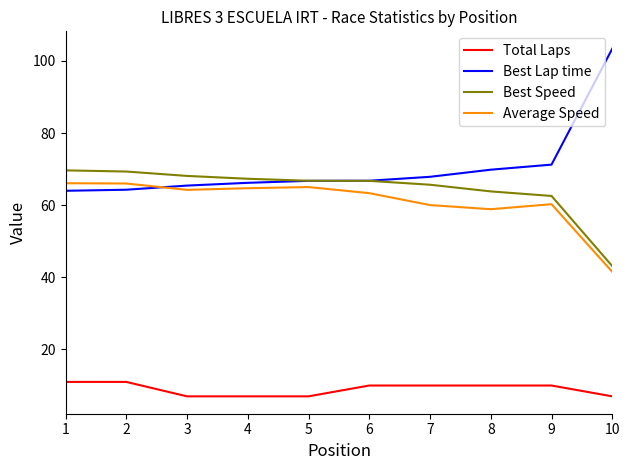

What is the average value of the Best Lap time series?

70.6